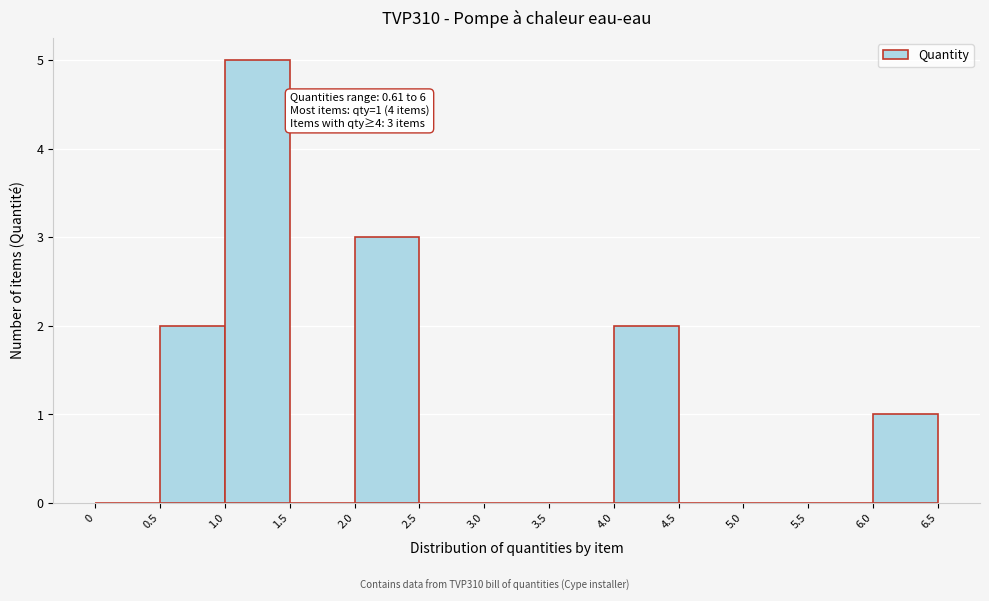

Over which range of the x-axis is the bar tallest?

1.0 to 1.5